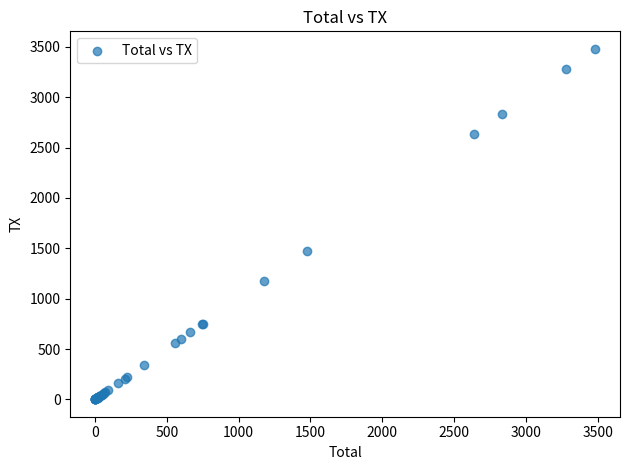

What Y value in the scatter plot is closest to 1741?

1476.6